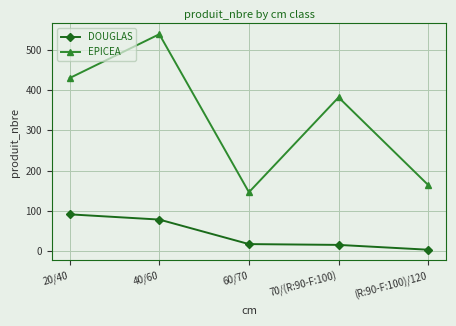

What is the sum of the EPICEA values at 40/60 and 70/(R:90-F:100)?

921